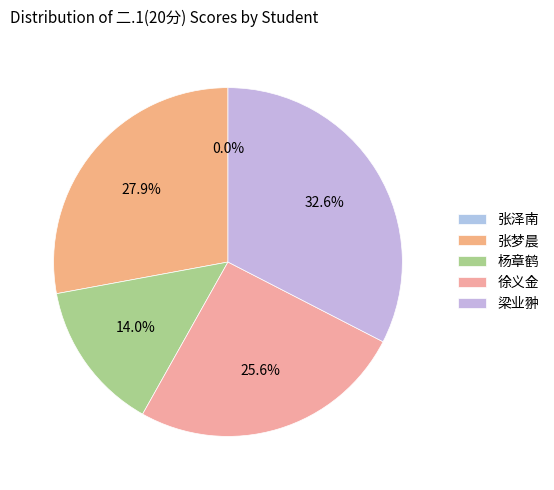

Is it true that 梁业翀 is 38% of the pie?

False